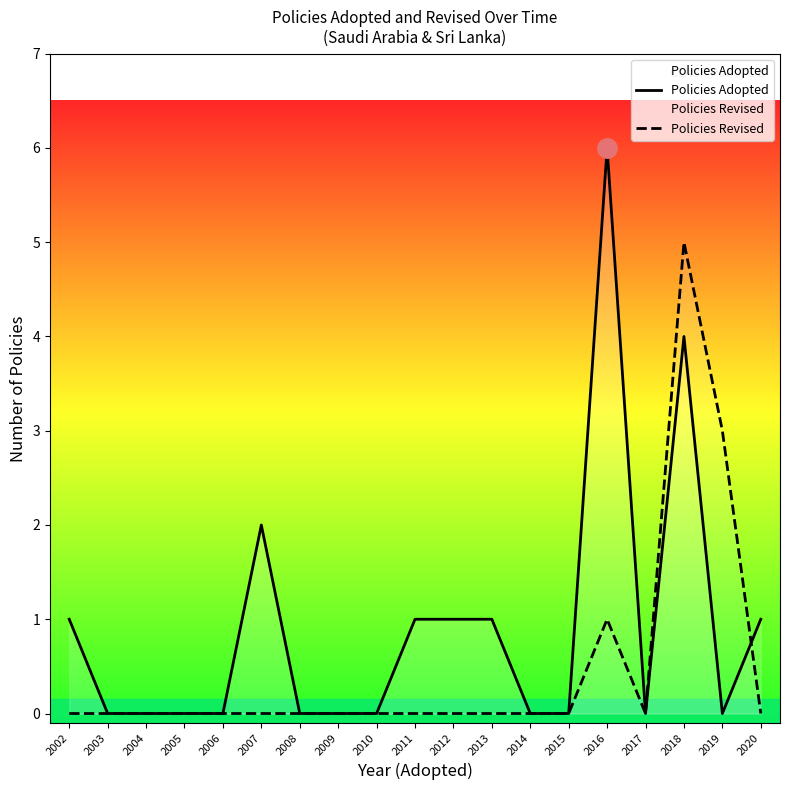

The value of Policies Adopted at 2002 is 1. True or false?

True